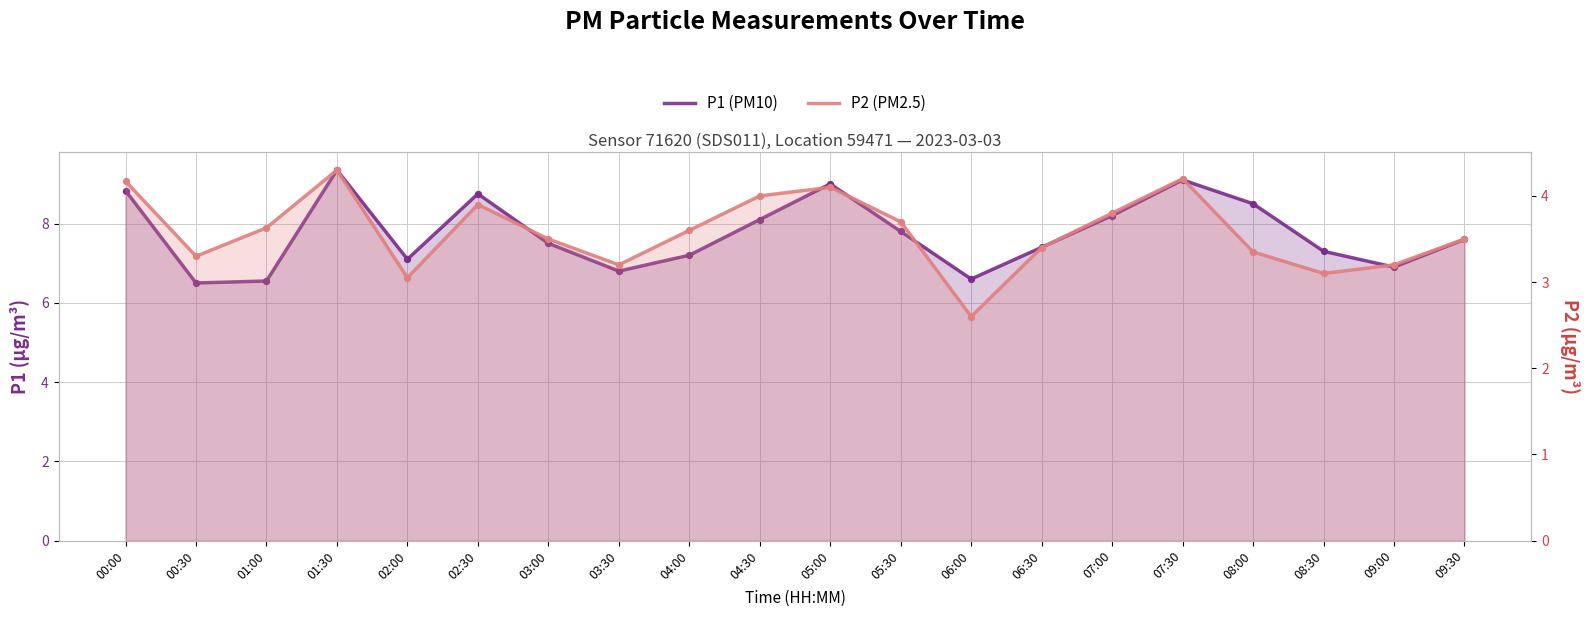

Which series has the largest total across all categories?

P1 (PM10)